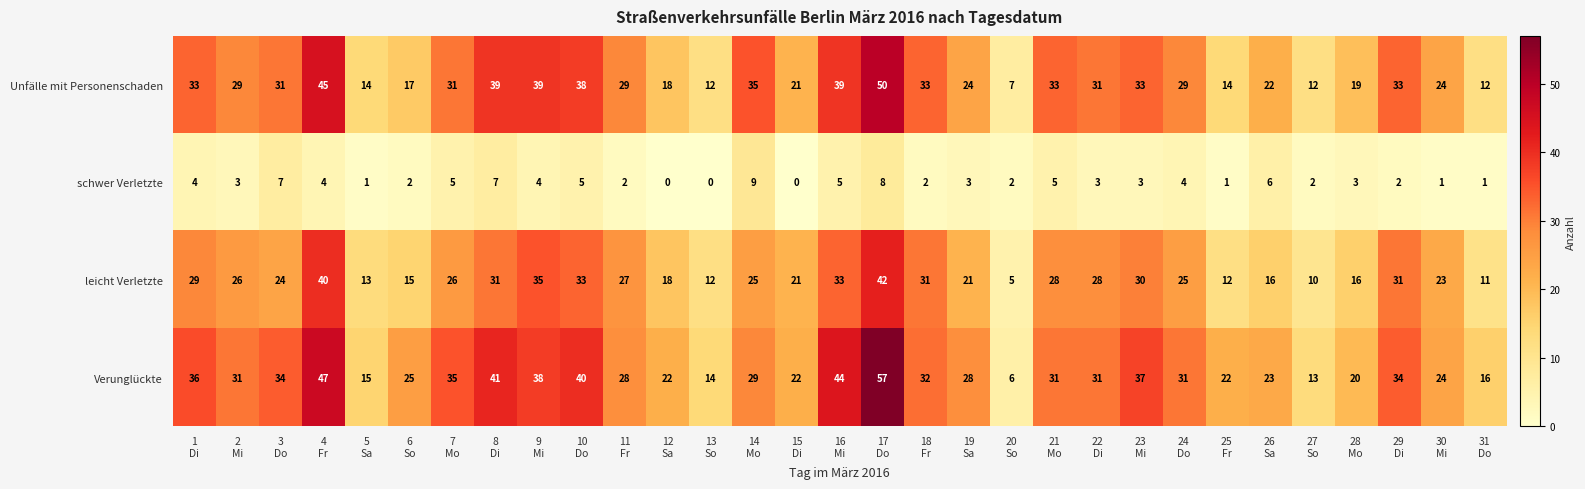

Rank the series at 8
Di from lowest to highest value.

schwer Verletzte, leicht Verletzte, Unfälle mit Personenschaden, Verunglückte